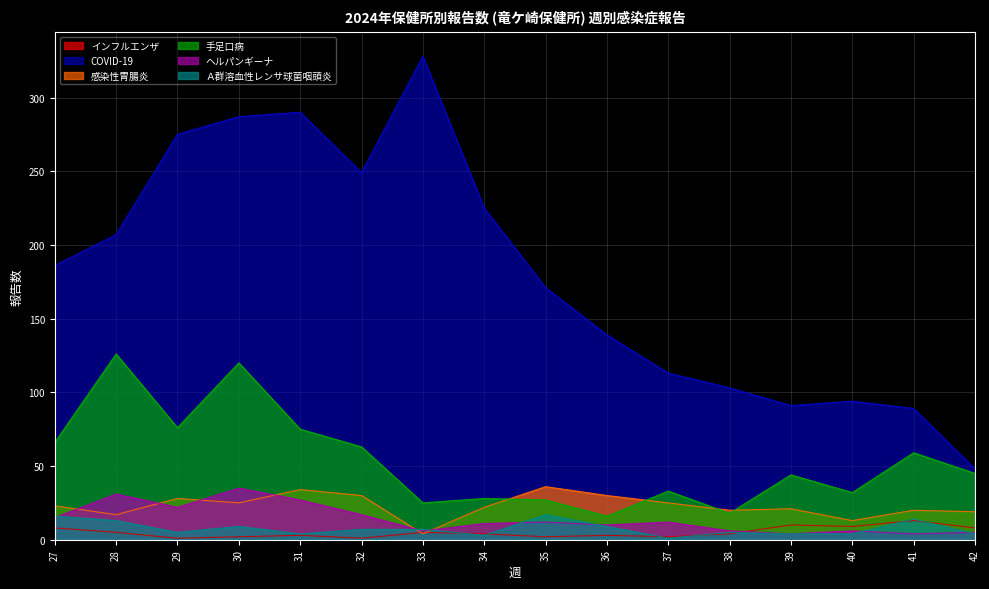

Reading left to right, list all the values displayed in this chart.

インフルエンザ: 8	5	1	2	3	1	5	4	2	3	2	4	10	9	13	8
COVID-19: 186	207	275	287	290	249	328	225	171	139	113	103	91	94	89	48
感染性胃腸炎: 23	17	28	25	34	30	4	22	36	30	25	20	21	13	20	19
手足口病: 66	126	76	120	75	63	25	28	27	16	33	18	44	32	59	45
ヘルパンギーナ: 15	31	22	35	27	17	6	11	12	10	12	6	4	6	4	5
Ａ群溶血性レンサ球菌咽頭炎: 16	13	5	9	4	7	7	3	17	9	1	5	4	4	14	4